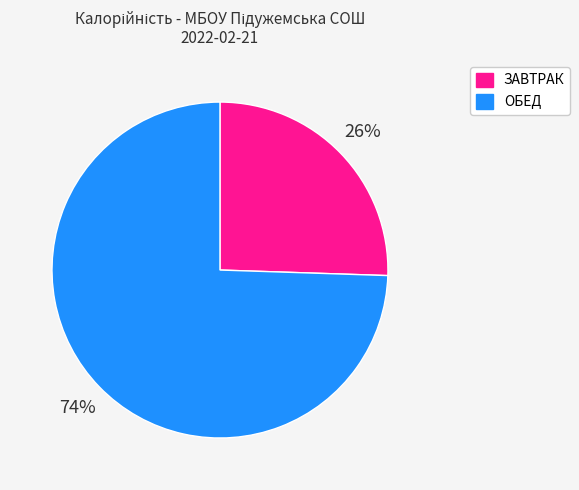

Is there a majority slice in this chart?

Yes